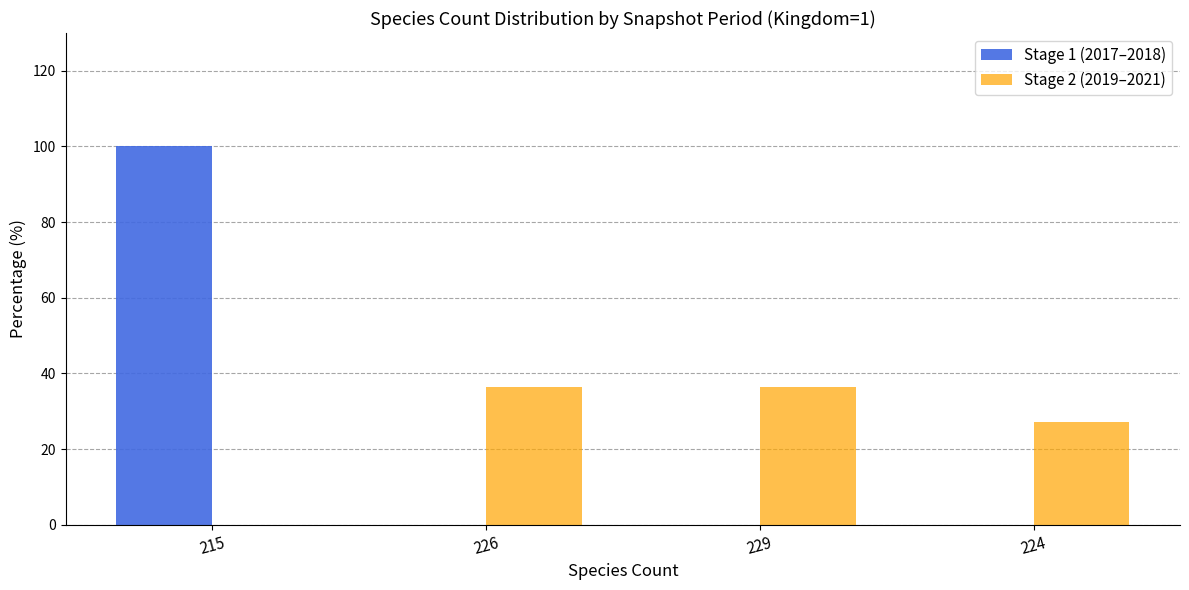

The value of Stage 2 (2019–2021) at 224 is 37.0. True or false?

False